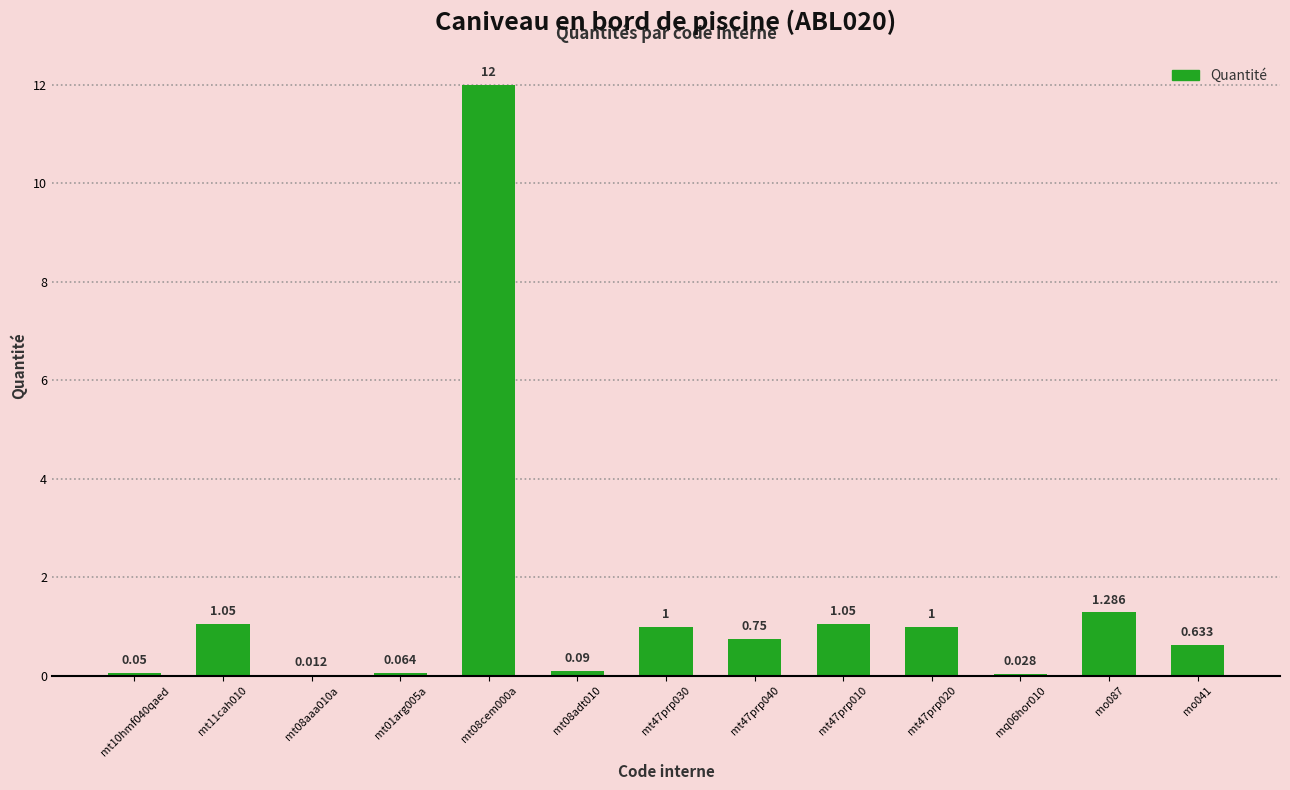

Count the number of data series in this chart.

1